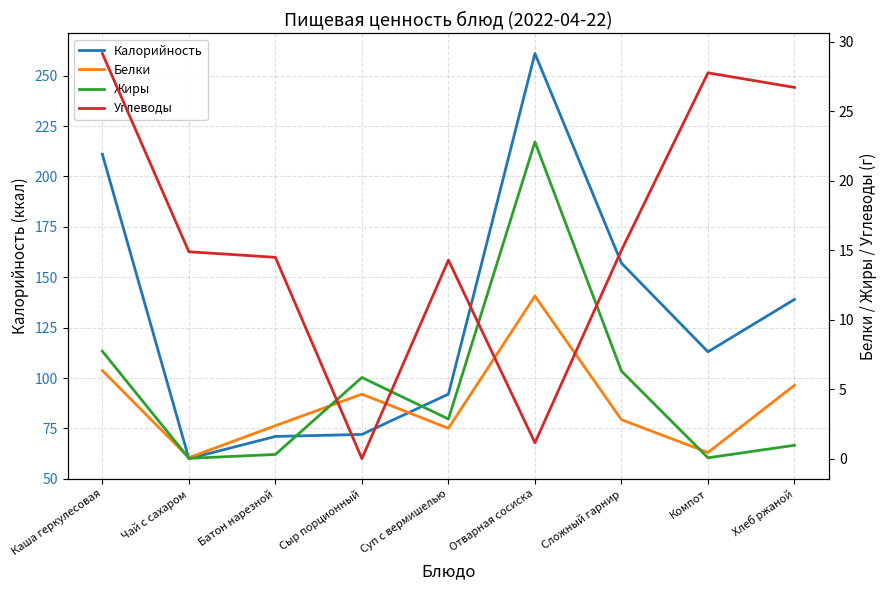

At which label does Жиры reach its peak?

Отварная сосиска